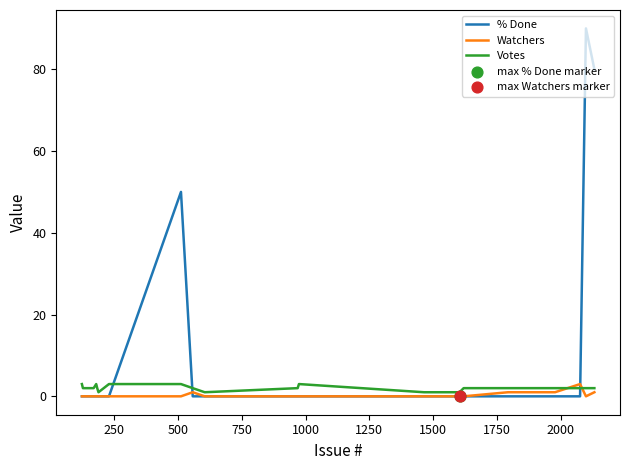

Which series has the widest spread of values?

% Done